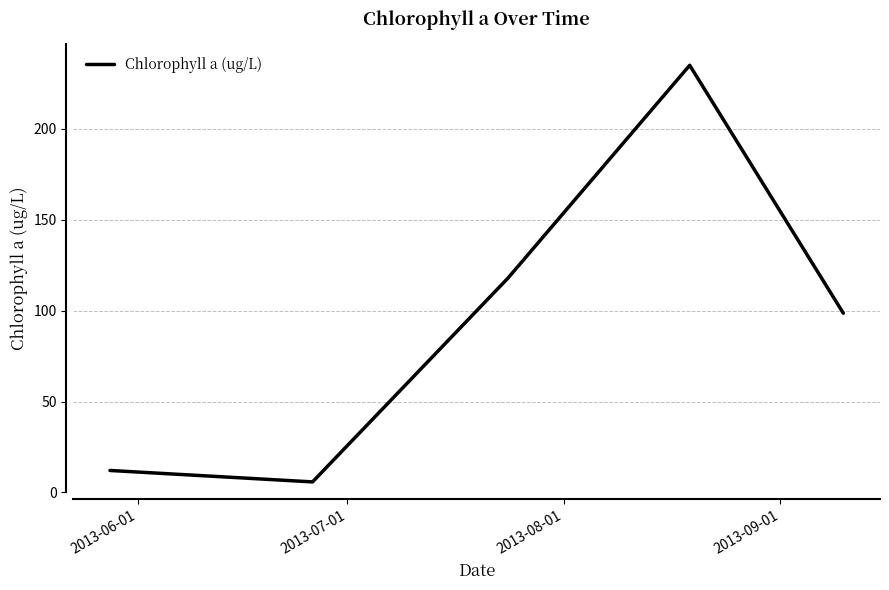

What is the difference between the maximum and minimum values?

229.2